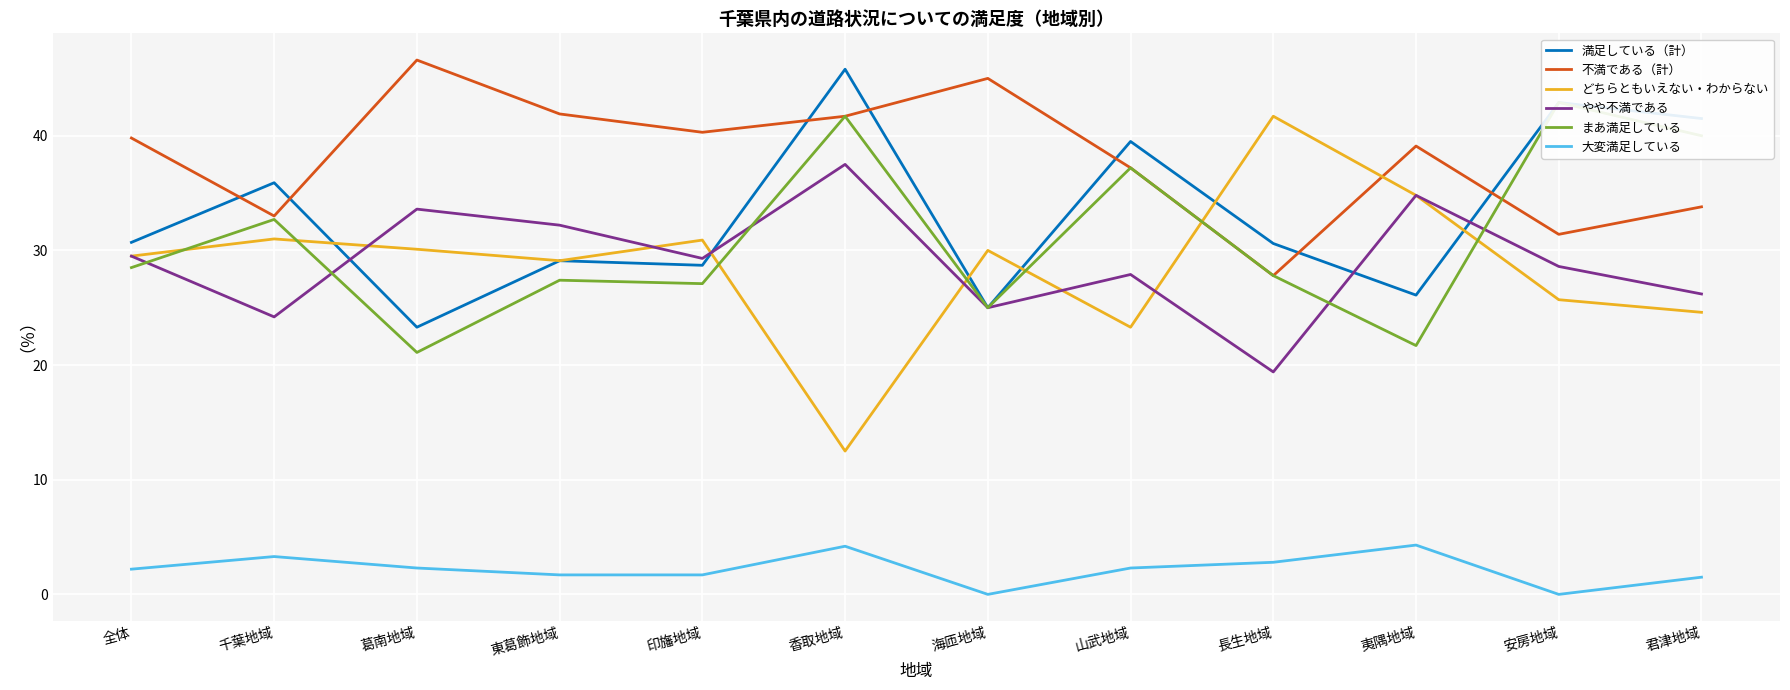

What is the sum of the 満足している（計） values at 香取地域 and 全体?

76.5